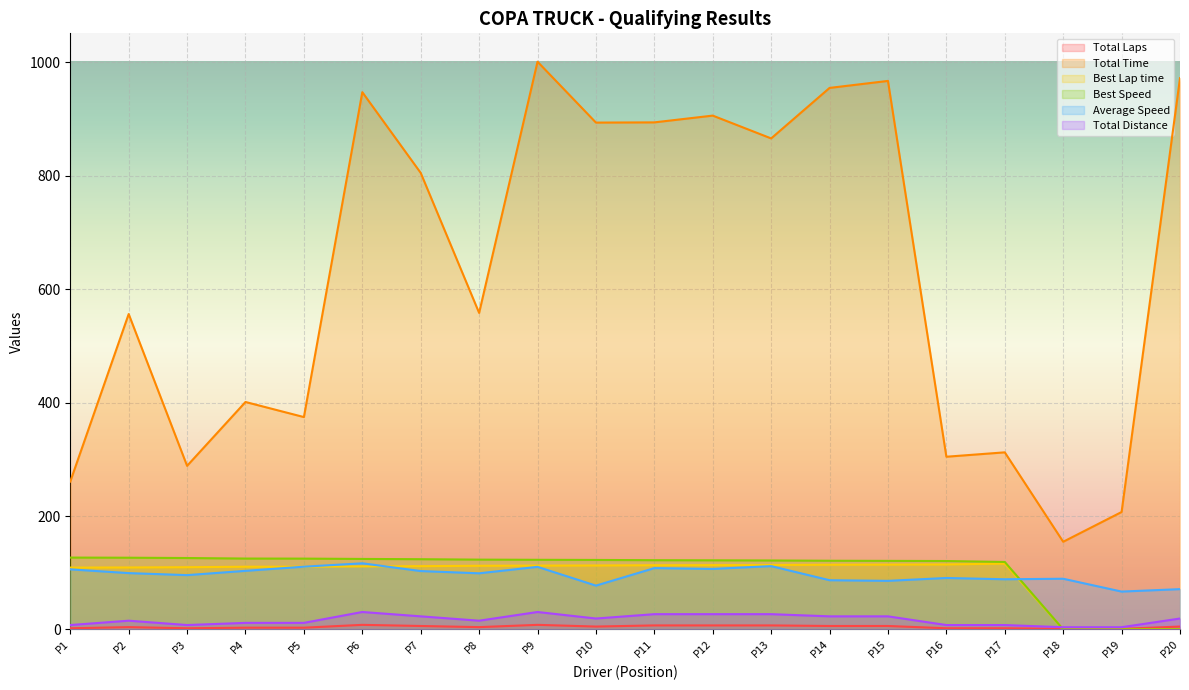

Reading right to left, what are all the values shown in this chart?

Total Laps: 5.0	1.0	1.0	2.0	2.0	6.0	6.0	7.0	7.0	7.0	5.0	8.0	4.0	6.0	8.0	3.0	3.0	2.0	4.0	2.0
Total Time: 972.2	207.0	154.6	312.3	304.5	967.4	955.1	866.0	906.2	894.3	893.9	1001.3	558.2	805.2	947.6	374.5	401.1	288.5	556.2	260.8
Best Lap time: 0.0	0.0	0.0	116.1	114.5	114.3	114.0	113.6	113.3	113.1	112.7	112.5	112.2	111.5	111.1	110.6	110.5	109.7	109.2	109.0
Best Speed: 0.0	0.0	0.0	118.9	120.6	120.8	121.1	121.5	121.8	122.0	122.5	122.7	123.0	123.8	124.3	124.8	124.9	125.9	126.4	126.6
Average Speed: 71.0	66.7	89.3	88.4	90.7	85.6	86.7	111.6	106.6	108.1	77.2	110.3	98.9	102.9	116.6	110.6	103.3	95.7	99.3	105.9
Total Distance: 19.2	3.8	3.8	7.7	7.7	23.0	23.0	26.8	26.8	26.8	19.2	30.7	15.3	23.0	30.7	11.5	11.5	7.7	15.3	7.7